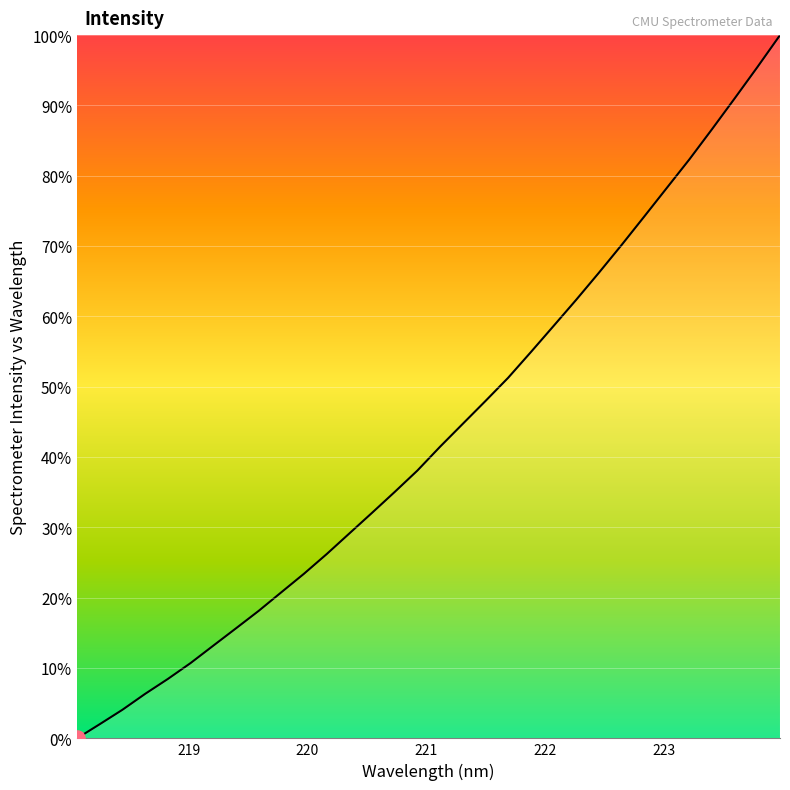

What is the difference between the maximum and minimum values?

100.0